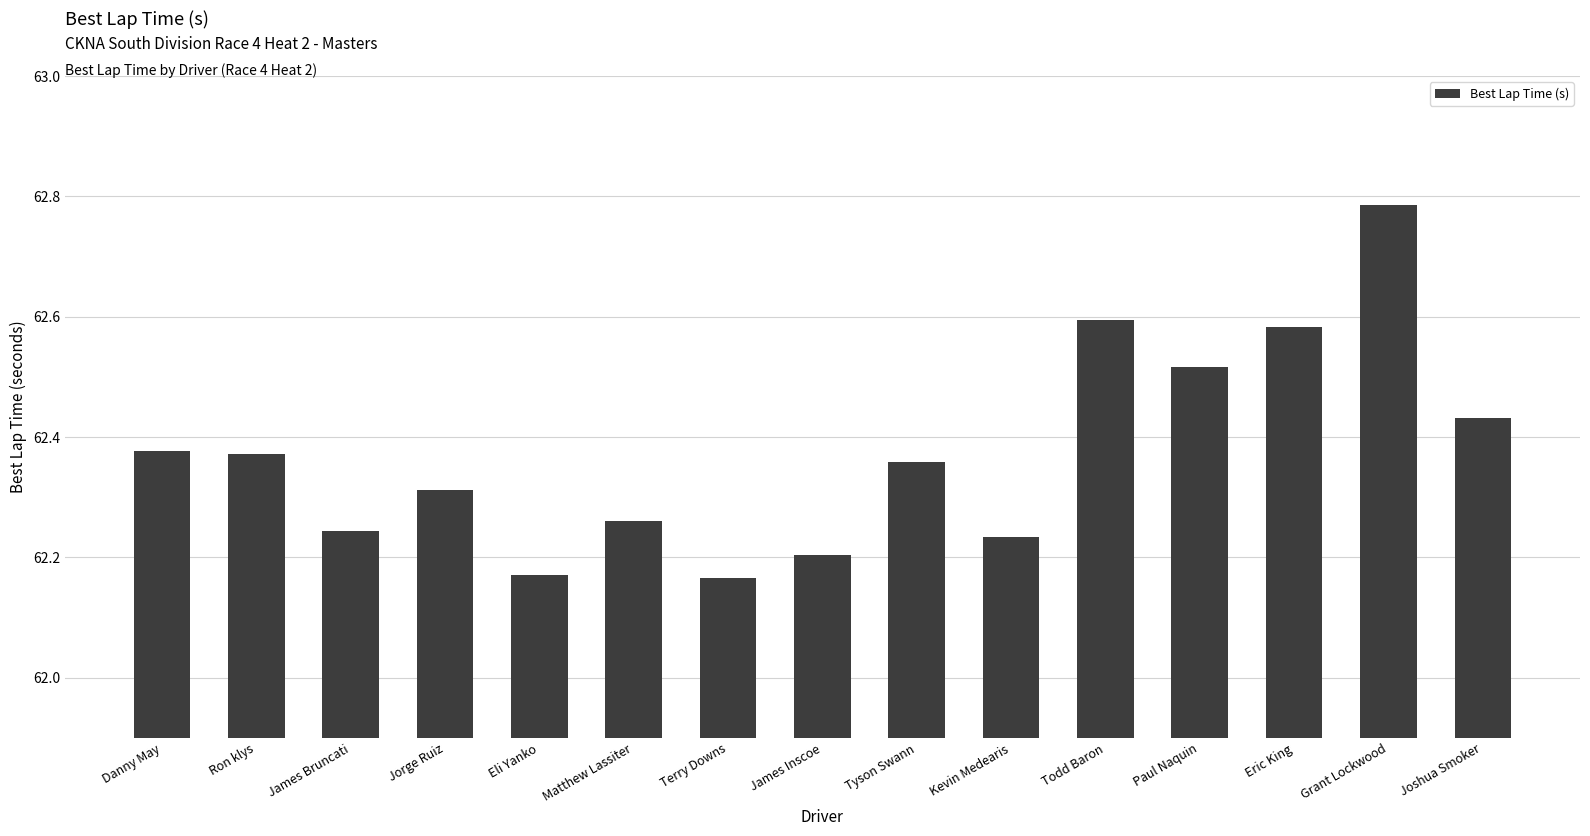

Which has a higher value, Eli Yanko or Joshua Smoker?

Joshua Smoker